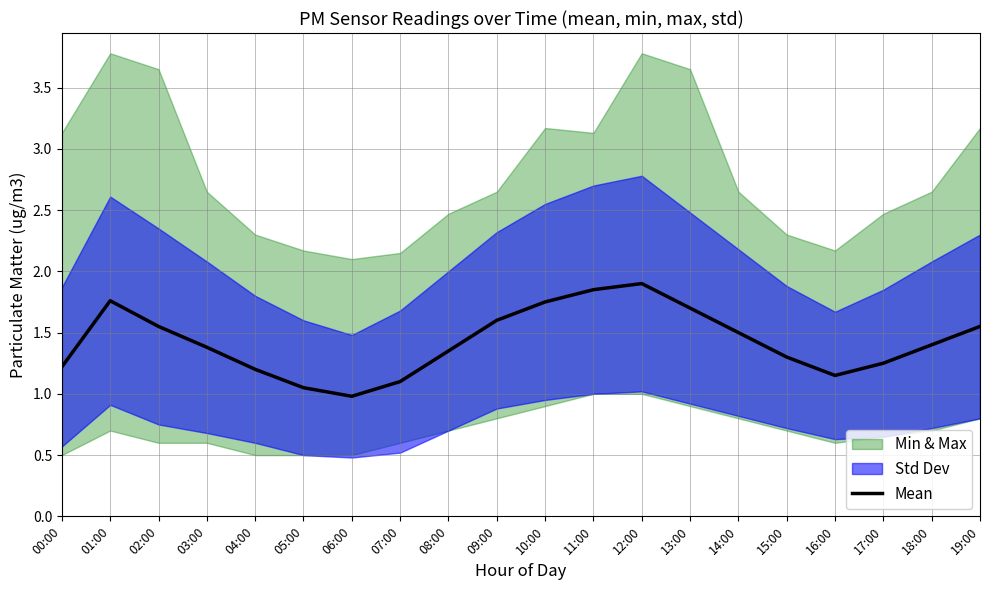

At which label does the data first exceed 1?

00:00